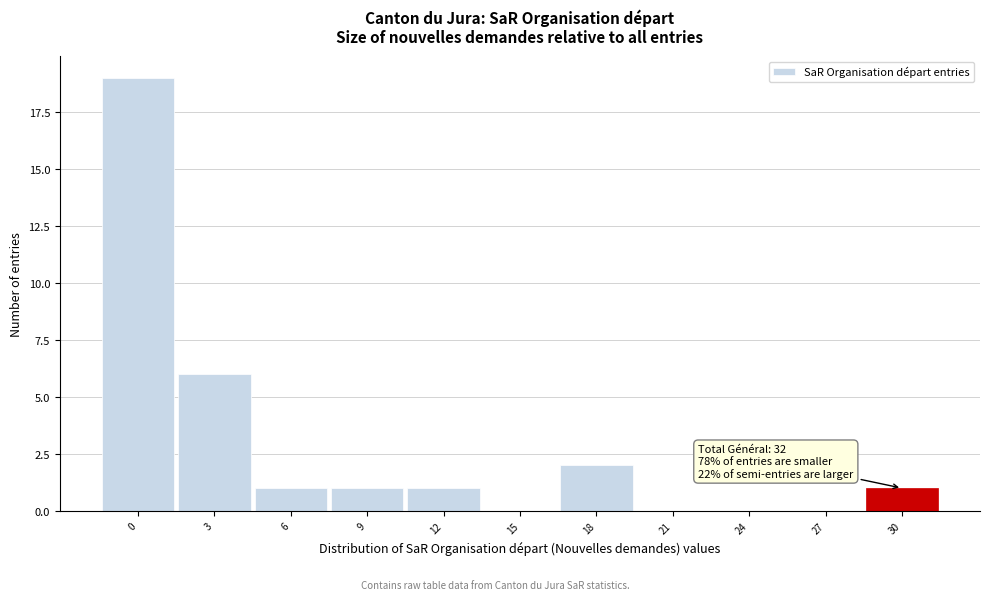

Reading left to right, extract all data points from this chart.

0=19	3=6	6=1	9=1	12=1	15=0	18=2	21=0	24=0	27=0	30=1